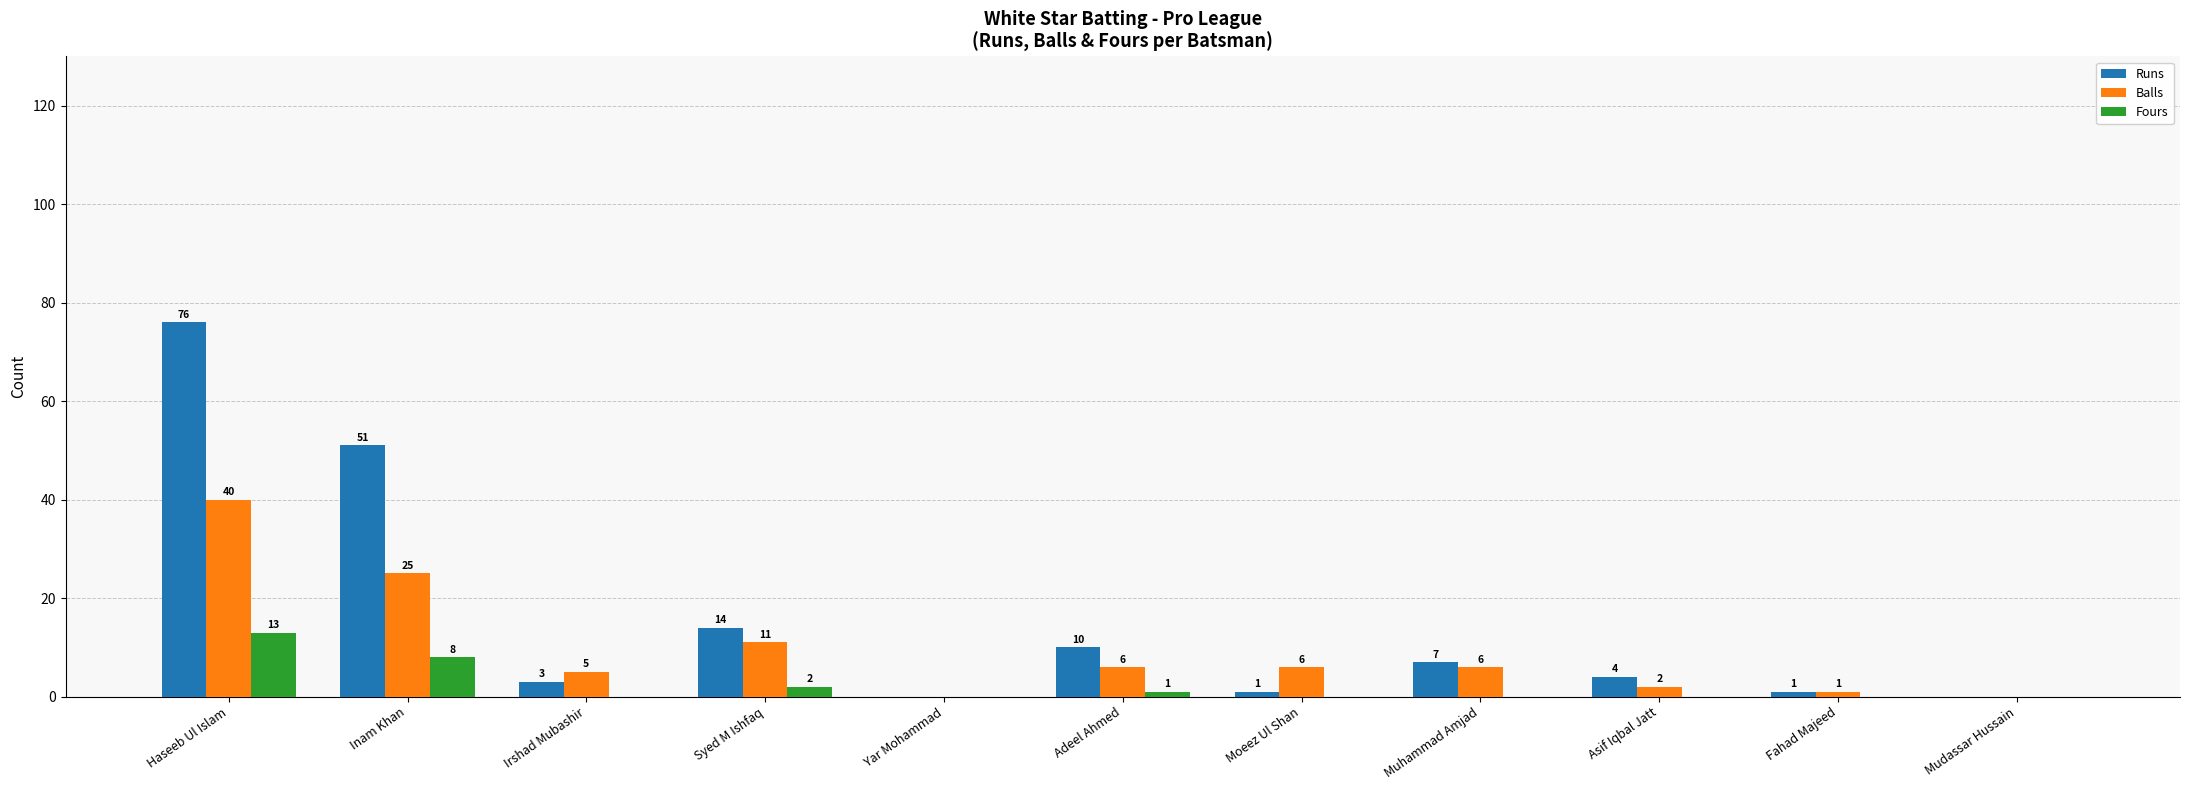

The value of Runs at Inam Khan is 16. True or false?

False